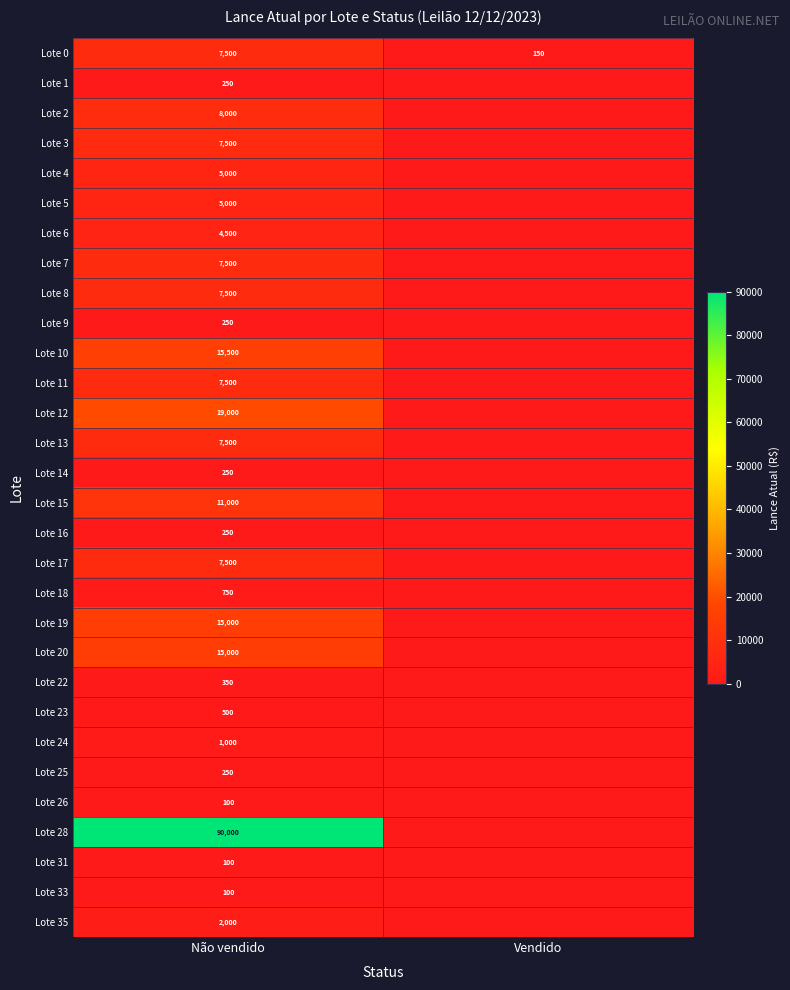

Count the number of categories in the chart.

2